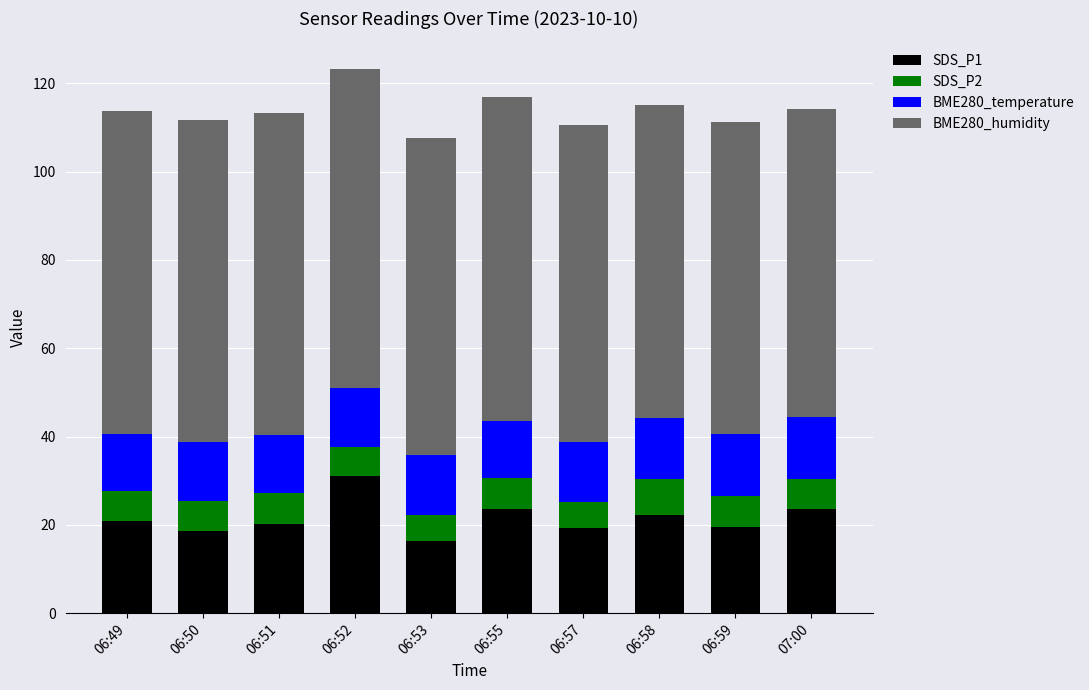

How many categories are shown in the chart?

10